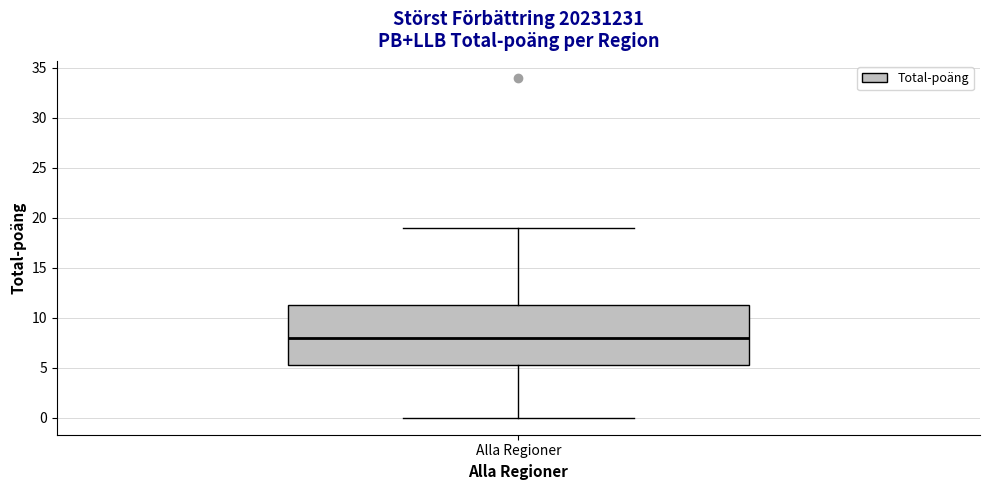

Read this box plot against the y-axis: the position of the median line, the range covered by the box, and the ends of both whiskers. The values are not printed on the chart, so give them approximately, as read against the axis.

median 8.0, box 5.5 to 11.5, whiskers 0.0 to 19.0